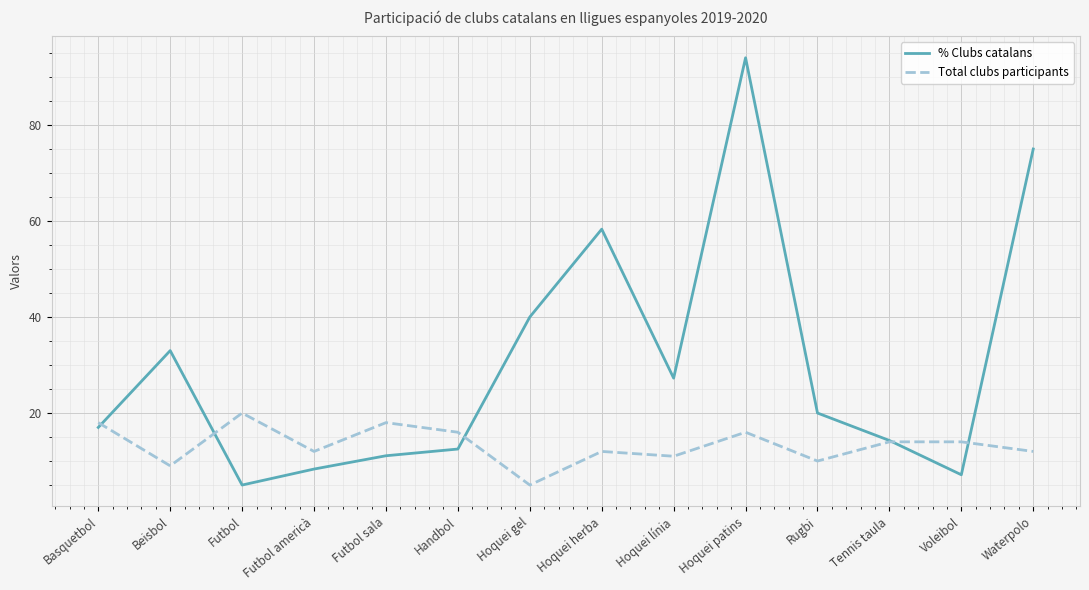

Reading left to right, extract all data points from this chart.

% Clubs catalans: Basquetbol=17.0	Beisbol=33.0	Futbol=5.0	Futbol americà=8.3	Futbol sala=11.1	Handbol=12.5	Hoquei gel=40.0	Hoquei herba=58.3	Hoquei línia=27.3	Hoquei patins=94.0	Rugbi=20.0	Tennis taula=14.3	Voleibol=7.1	Waterpolo=75.0
Total clubs participants: Basquetbol=18.0	Beisbol=9.0	Futbol=20.0	Futbol americà=12.0	Futbol sala=18.0	Handbol=16.0	Hoquei gel=5.0	Hoquei herba=12.0	Hoquei línia=11.0	Hoquei patins=16.0	Rugbi=10.0	Tennis taula=14.0	Voleibol=14.0	Waterpolo=12.0